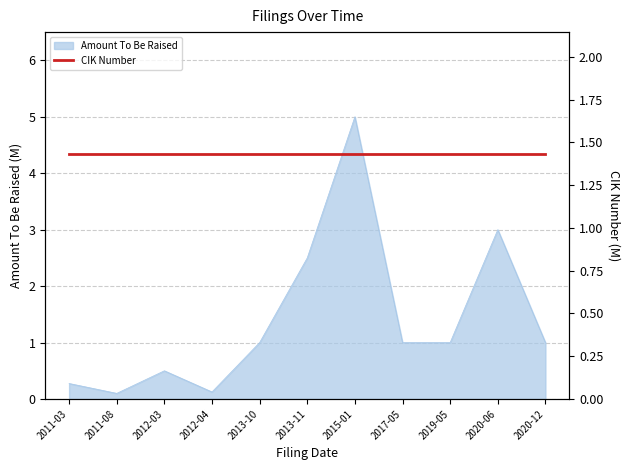

List the labels in order of value, smallest first.

2011-08, 2012-04, 2011-03, 2012-03, 2013-10, 2017-05, 2019-05, 2020-12, 2013-11, 2020-06, 2015-01